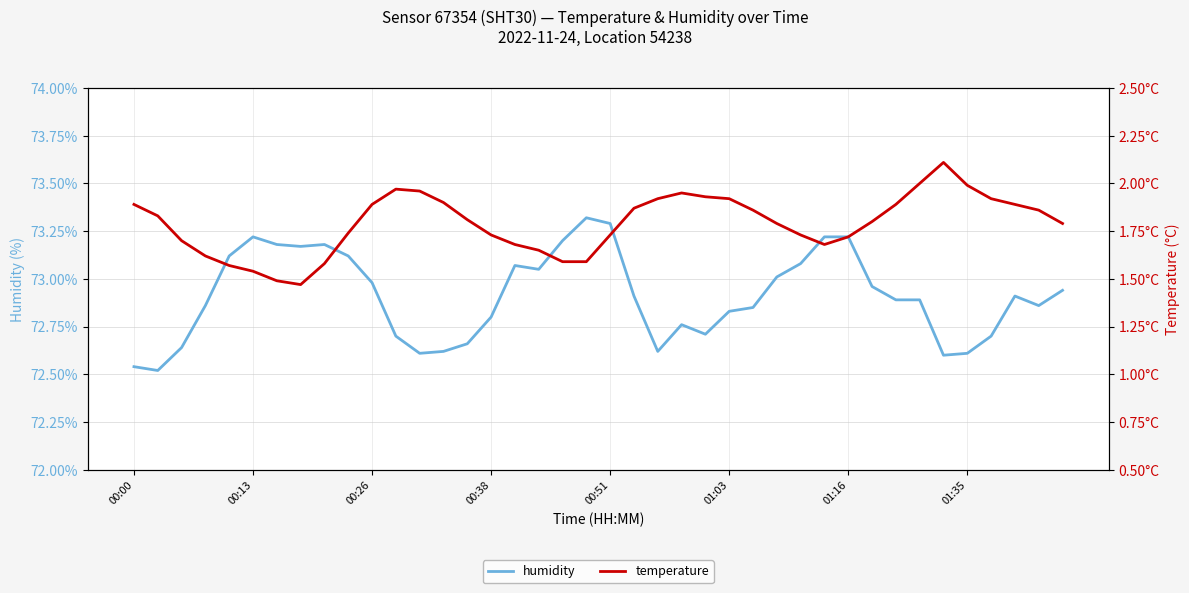

What is the value of the temperature point at the 2nd from the left?

1.8